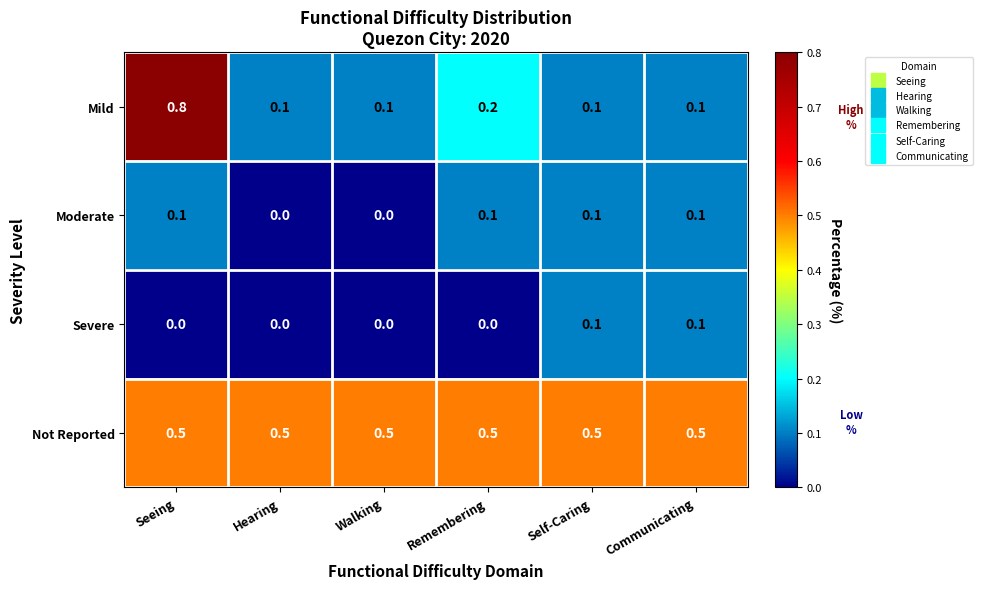

True or false: Severe has a value of 0.0 at Remembering.

True